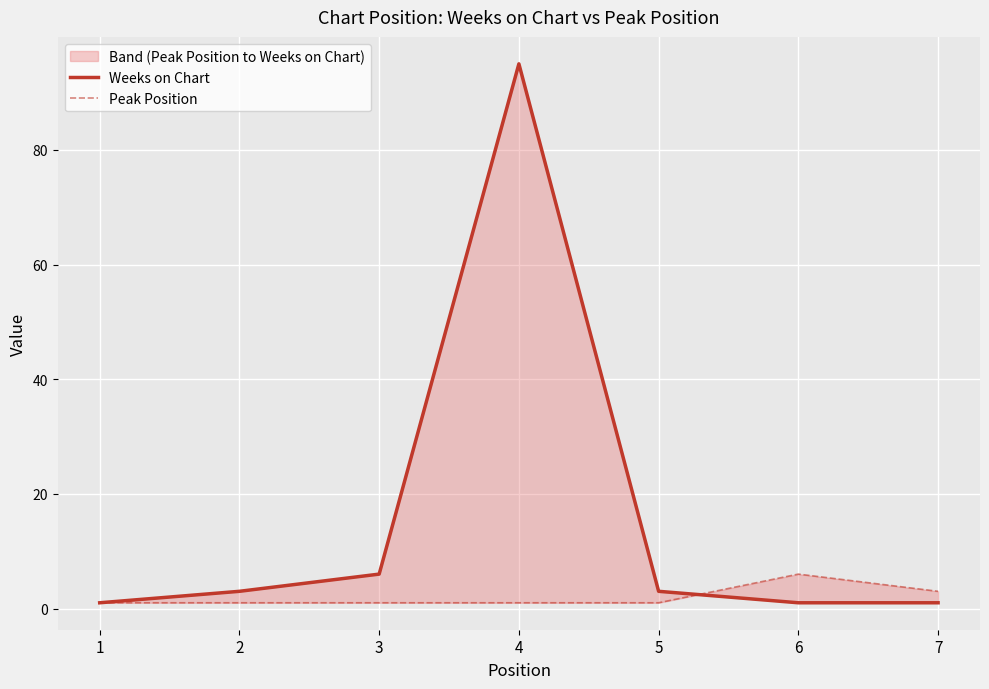

Rank the categories by Peak Position value from lowest to highest.

1, 2, 3, 4, 5, 7, 6